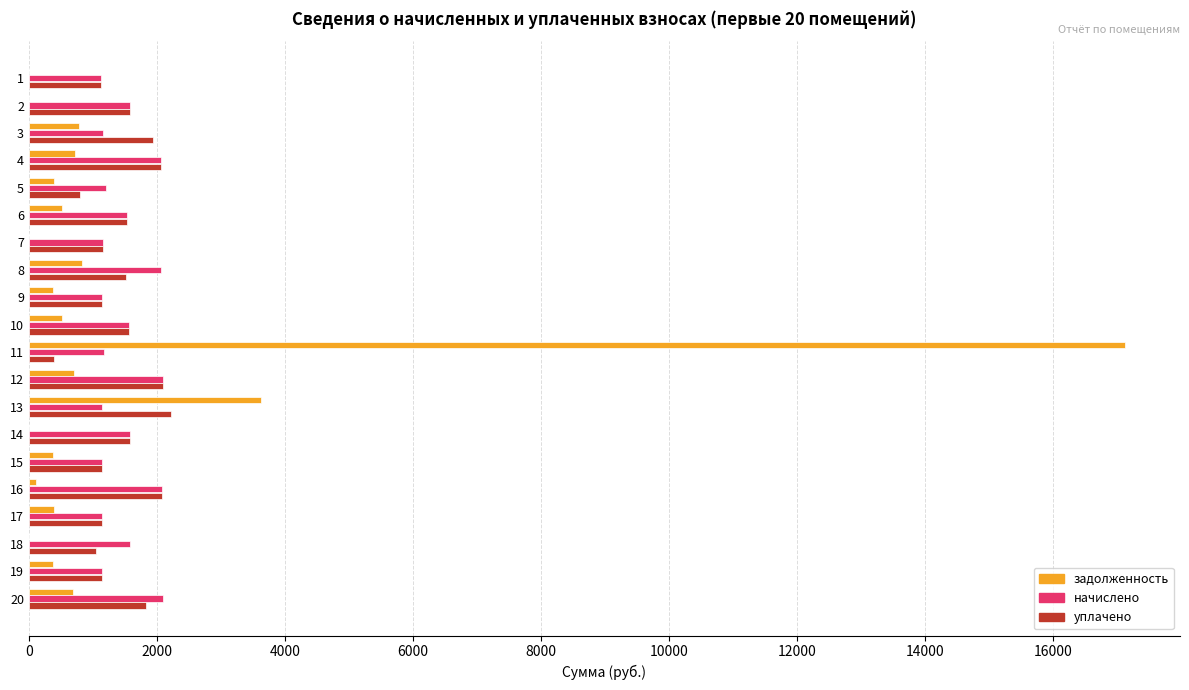

The value of начислено at 6 is 2264.4. True or false?

False